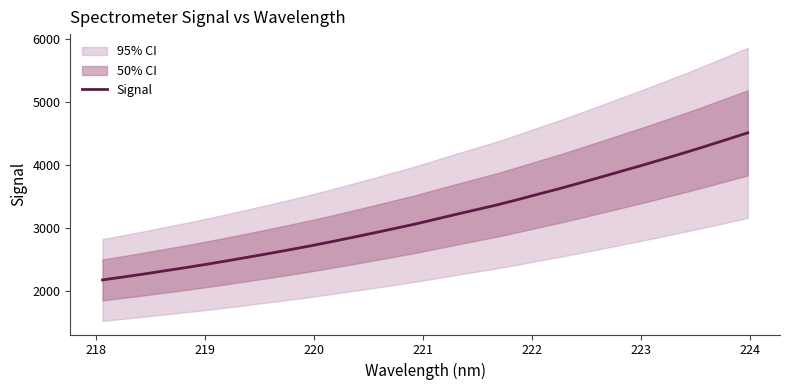

What is the lowest value of the Signal series?

2171.6